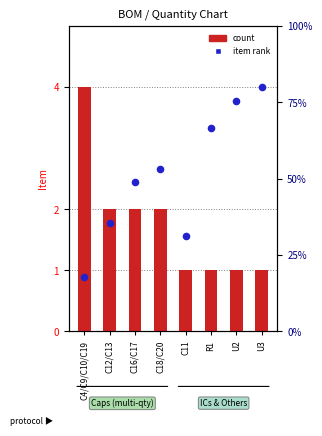

Which series has the largest total across all categories?

item rank